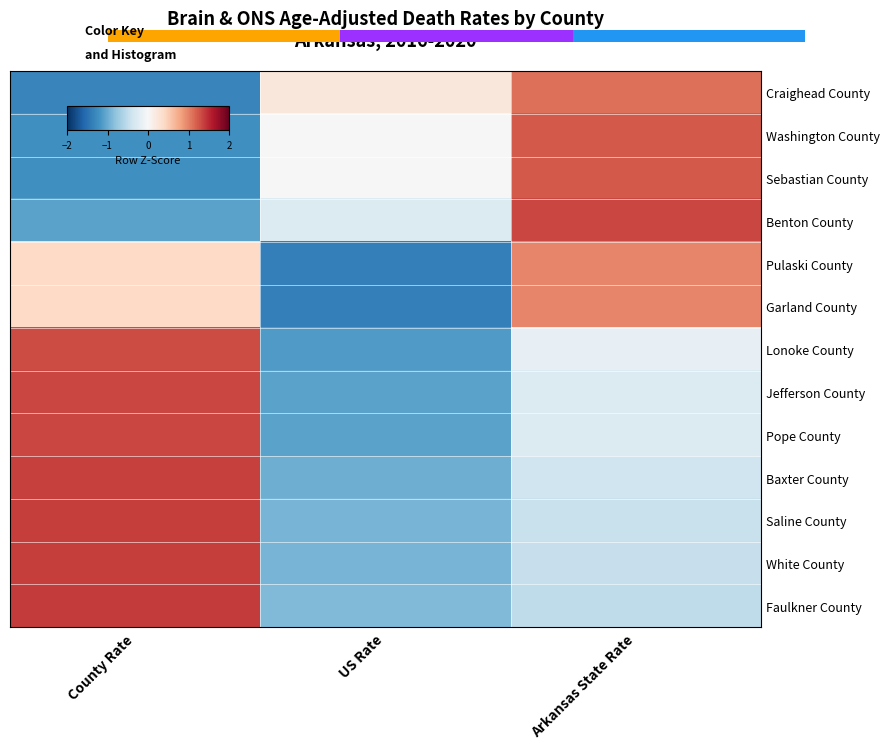

What is the greatest value displayed?

1.4